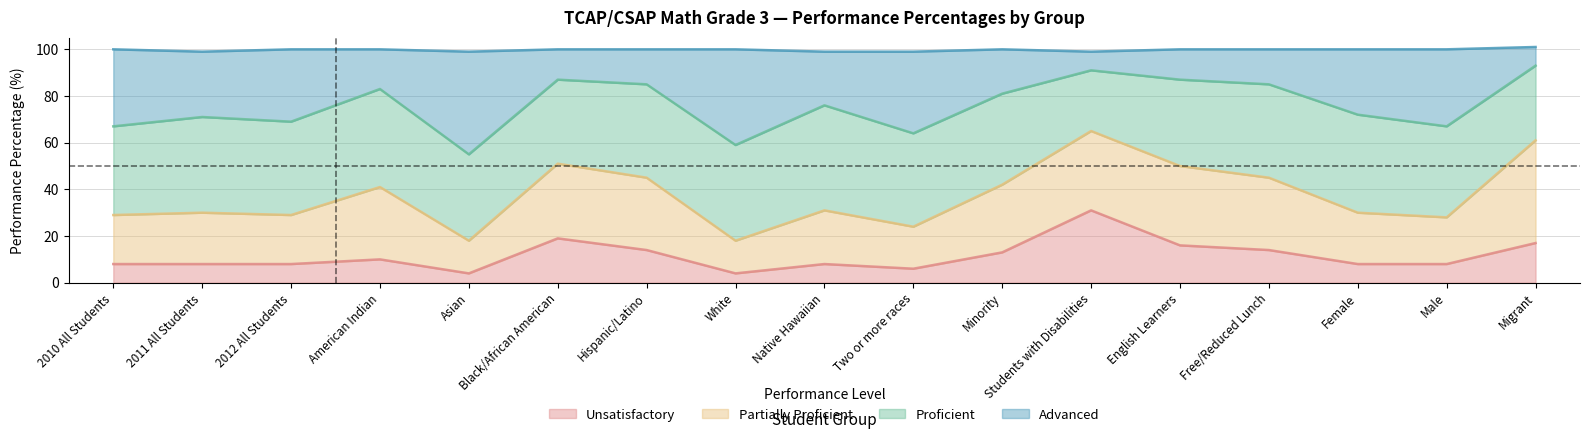

What is the difference between the Unsatisfactory values at Asian and Two or more races?

2